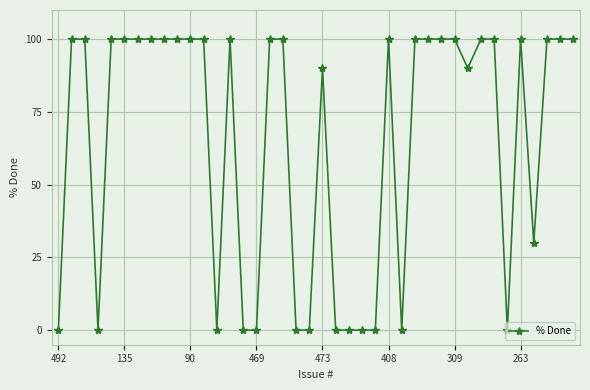

Reading left to right, what are all the values shown in this chart?

0	100	100	0	100	100	100	100	100	100	100	100	0	100	0	0	100	100	0	0	90	0	0	0	0	100	0	100	100	100	100	90	100	100	0	100	30	100	100	100